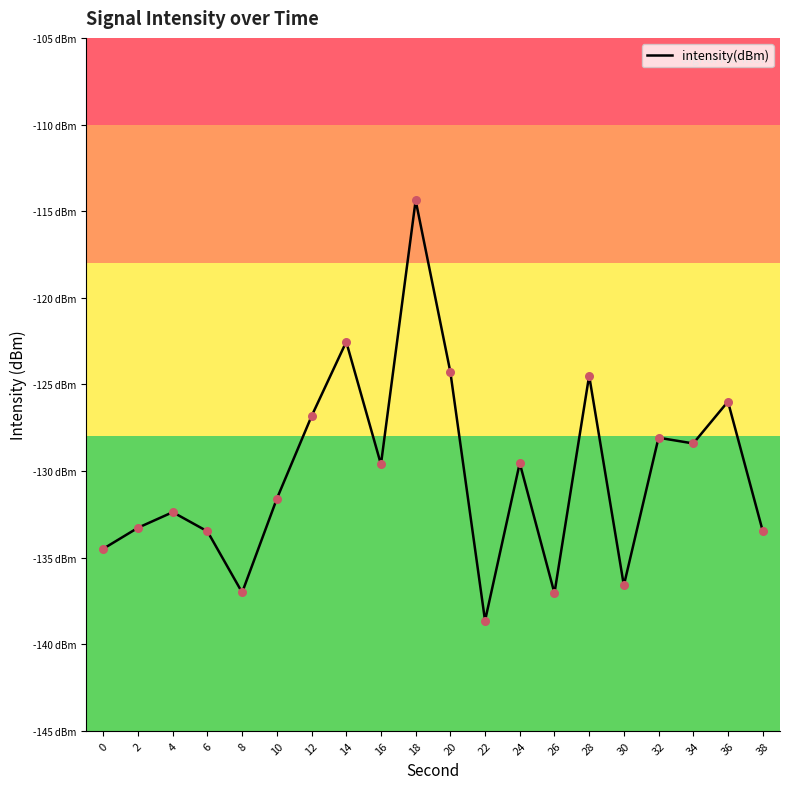

Between 0 and 18, which is larger?

18